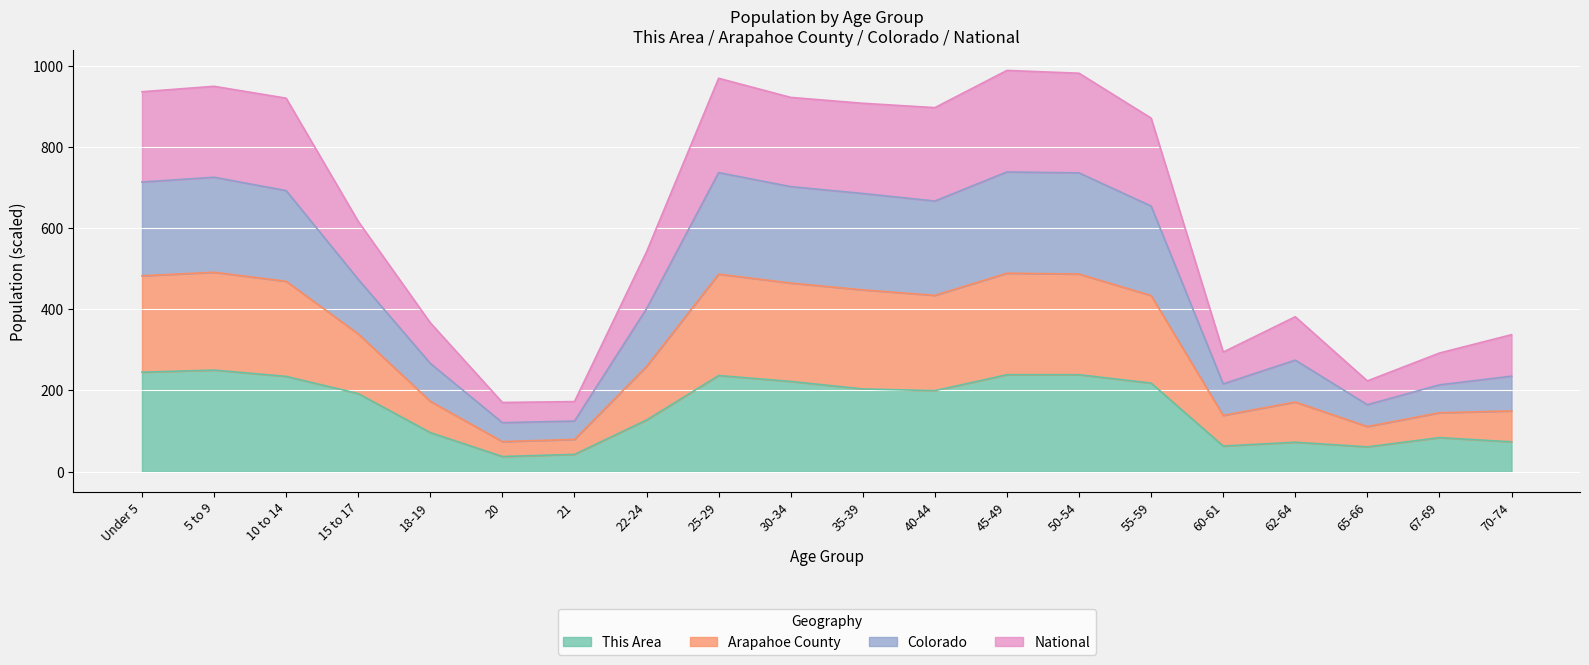

The value of This Area at Under 5 is 244.8. True or false?

True